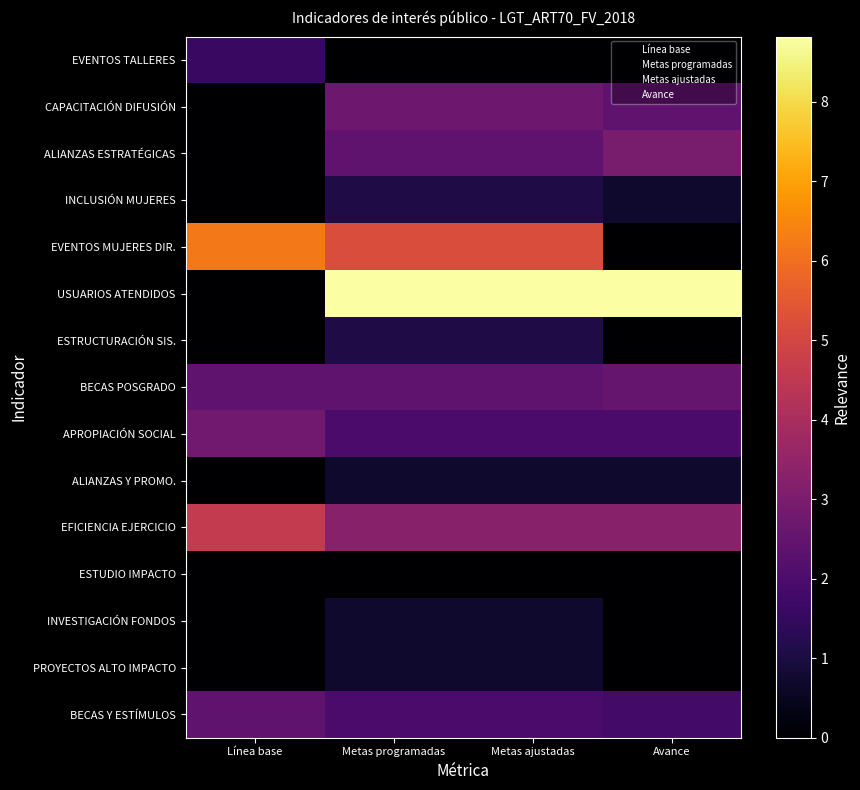

Reading left to right, what are all the values shown in this chart?

EVENTOS TALLERES: Línea base=1.6	Metas programadas=0.0	Metas ajustadas=0.0	Avance=0.0
CAPACITACIÓN DIFUSIÓN: Línea base=0.0	Metas programadas=2.7	Metas ajustadas=2.7	Avance=2.4
ALIANZAS ESTRATÉGICAS: Línea base=0.0	Metas programadas=2.4	Metas ajustadas=2.4	Avance=2.9
INCLUSIÓN MUJERES: Línea base=0.0	Metas programadas=1.1	Metas ajustadas=1.1	Avance=0.7
EVENTOS MUJERES DIR.: Línea base=6.2	Metas programadas=5.2	Metas ajustadas=5.2	Avance=0.0
USUARIOS ATENDIDOS: Línea base=0.0	Metas programadas=8.8	Metas ajustadas=8.8	Avance=8.8
ESTRUCTURACIÓN SIS.: Línea base=0.0	Metas programadas=1.1	Metas ajustadas=1.1	Avance=0.0
BECAS POSGRADO: Línea base=2.4	Metas programadas=2.4	Metas ajustadas=2.4	Avance=2.6
APROPIACIÓN SOCIAL: Línea base=2.8	Metas programadas=1.9	Metas ajustadas=1.9	Avance=1.9
ALIANZAS Y PROMO.: Línea base=0.0	Metas programadas=0.7	Metas ajustadas=0.7	Avance=0.7
EFICIENCIA EJERCICIO: Línea base=4.6	Metas programadas=3.3	Metas ajustadas=3.3	Avance=3.3
ESTUDIO IMPACTO: Línea base=0.0	Metas programadas=0.0	Metas ajustadas=0.0	Avance=0.0
INVESTIGACIÓN FONDOS: Línea base=0.0	Metas programadas=0.7	Metas ajustadas=0.7	Avance=0.0
PROYECTOS ALTO IMPACTO: Línea base=0.0	Metas programadas=0.7	Metas ajustadas=0.7	Avance=0.0
BECAS Y ESTÍMULOS: Línea base=2.4	Metas programadas=1.9	Metas ajustadas=1.9	Avance=1.8